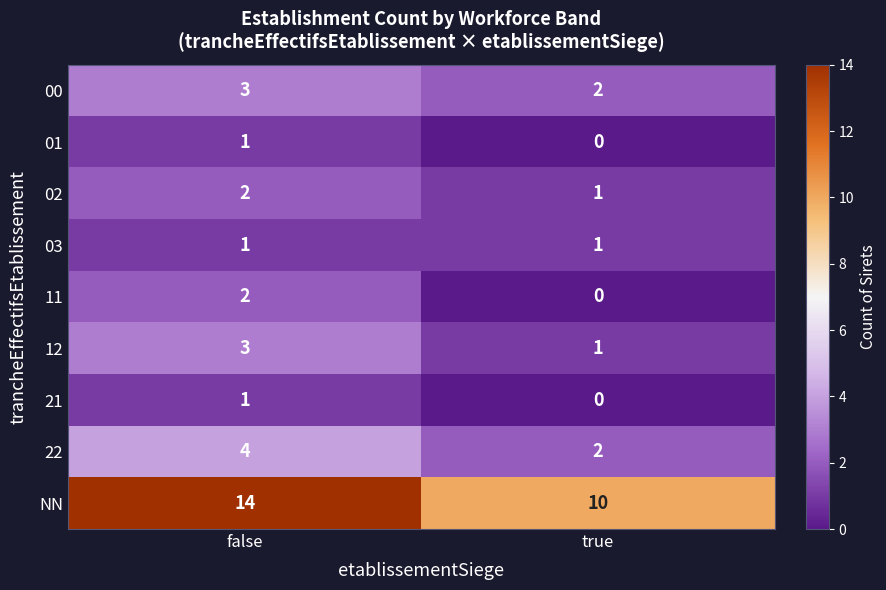

The 03 series shows 1 at false. True or false?

True